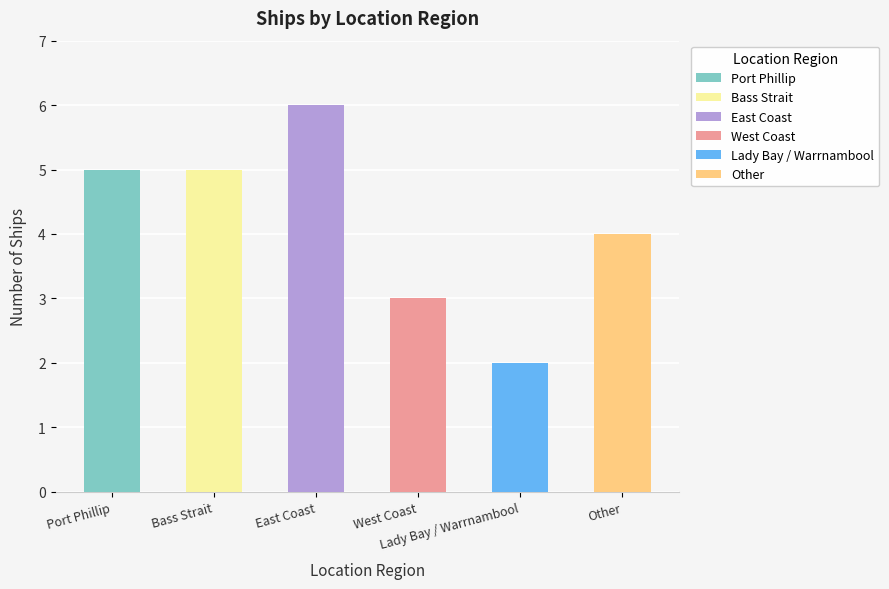

True or false: the data shows 3 at West Coast.

True